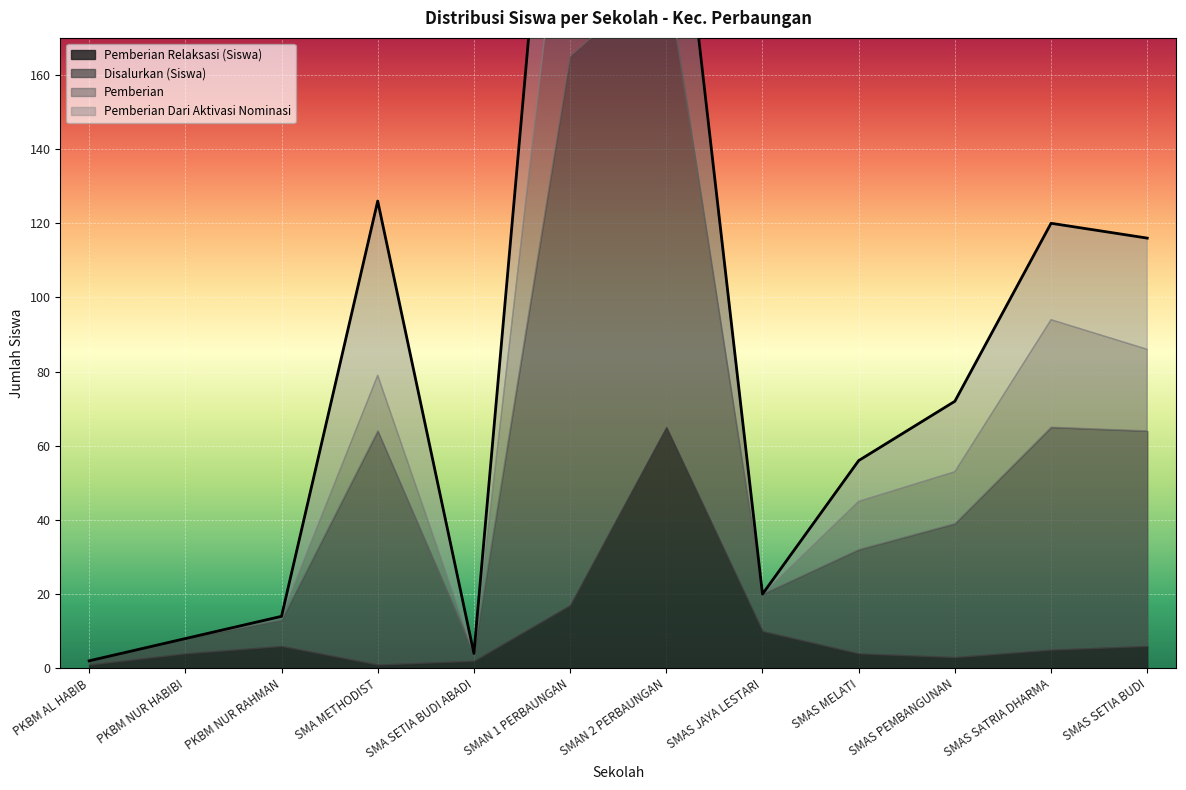

At how many categories does at least one series exceed 83?

2